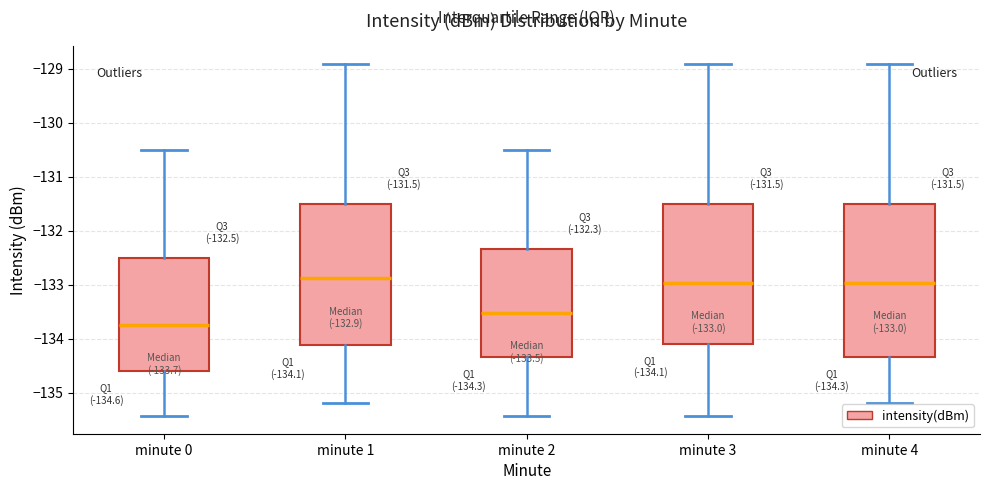

Comparing the boxes themselves (not the whiskers), which one is the tallest?

minute 4